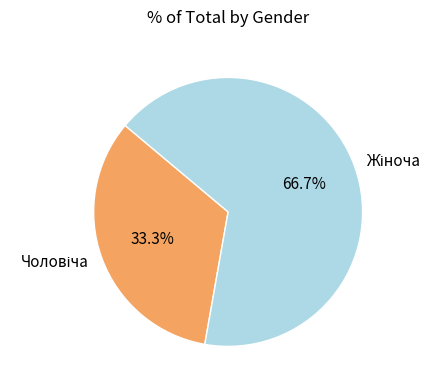

Does any single category account for the majority?

Yes